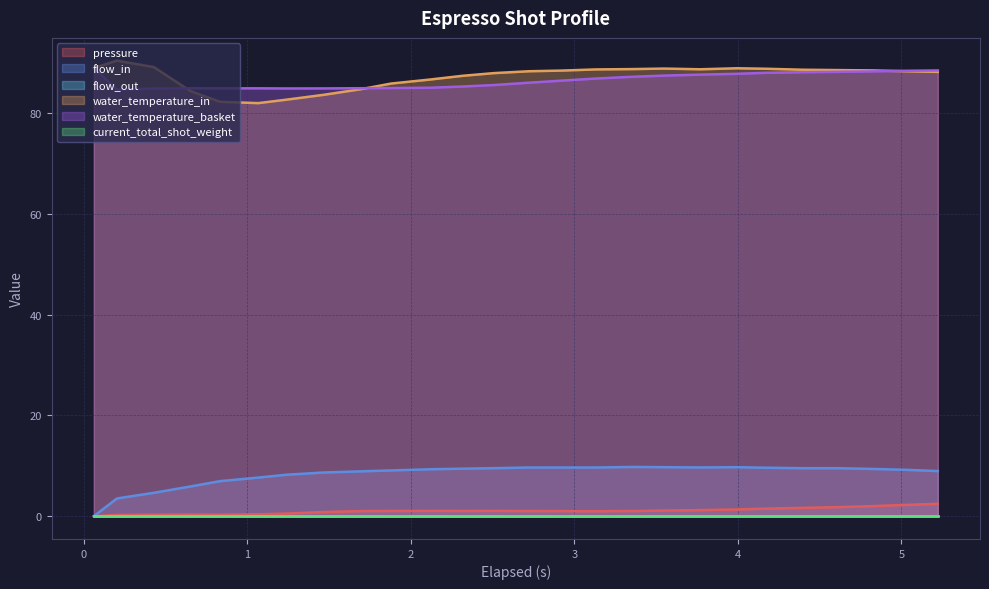

Does the chart have visible grid lines?

Yes